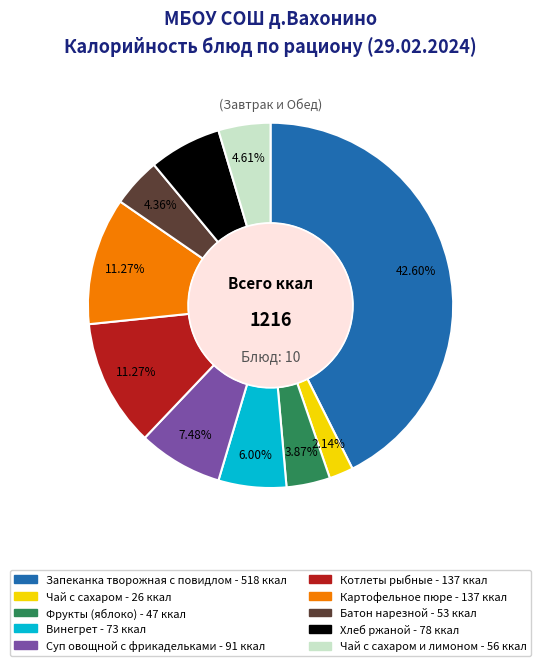

How many segments does this pie chart have?

10